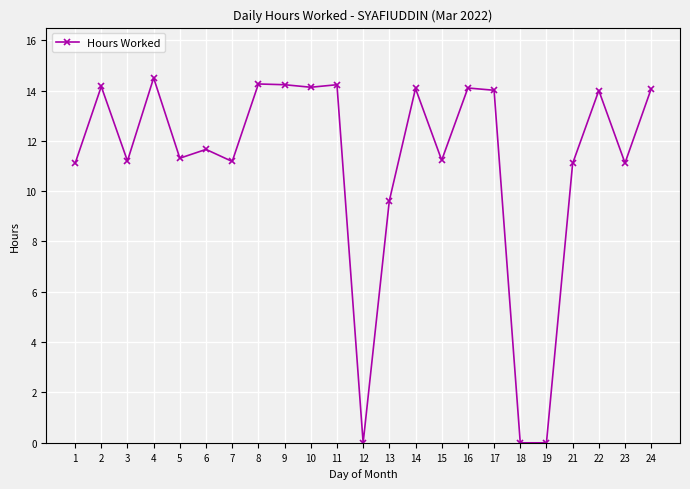

At which label does the data first exceed 11?

1